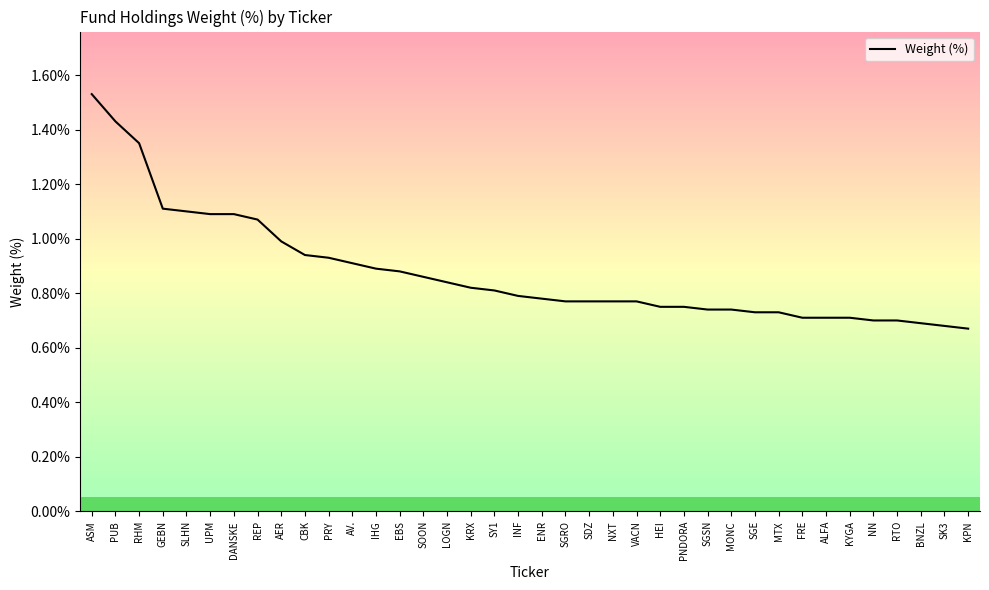

Reading right to left, extract all data points from this chart.

0.7	0.7	0.7	0.7	0.7	0.7	0.7	0.7	0.7	0.7	0.7	0.7	0.8	0.8	0.8	0.8	0.8	0.8	0.8	0.8	0.8	0.8	0.8	0.9	0.9	0.9	0.9	0.9	0.9	1.0	1.1	1.1	1.1	1.1	1.1	1.4	1.4	1.5